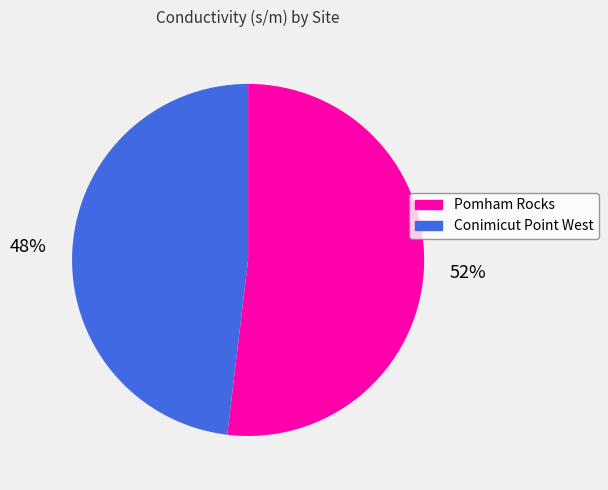

What is the ratio of the value at Pomham Rocks to the value at Conimicut Point West?

1.1